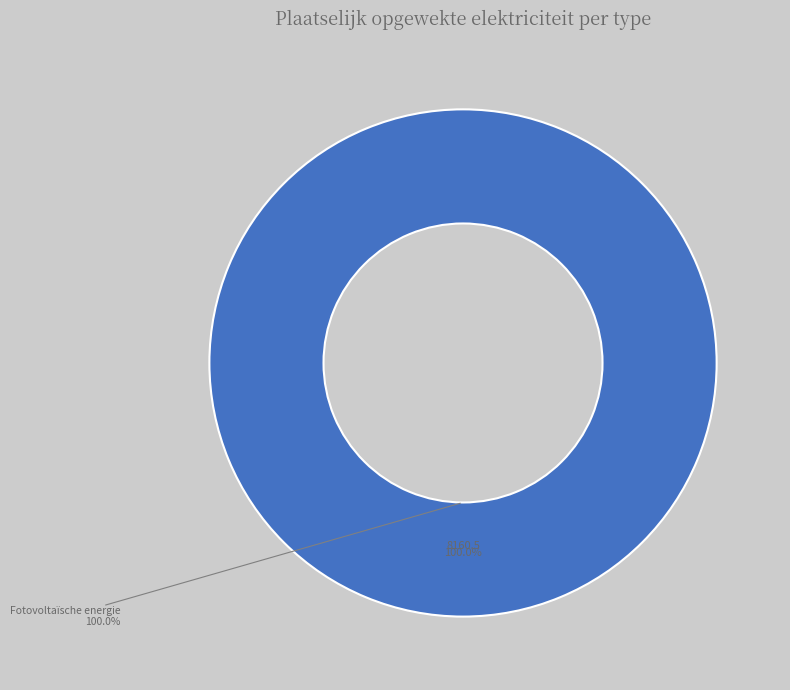

The Warmtekrachtkoppeling slice represents 0% of the pie. True or false?

True